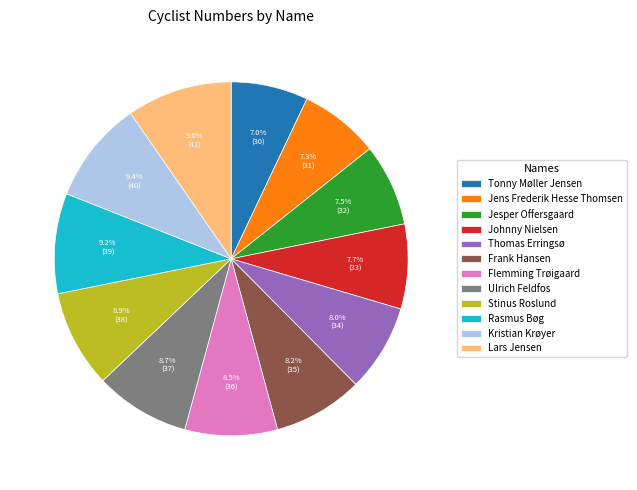

Is there any slice that represents more than half of the pie?

No